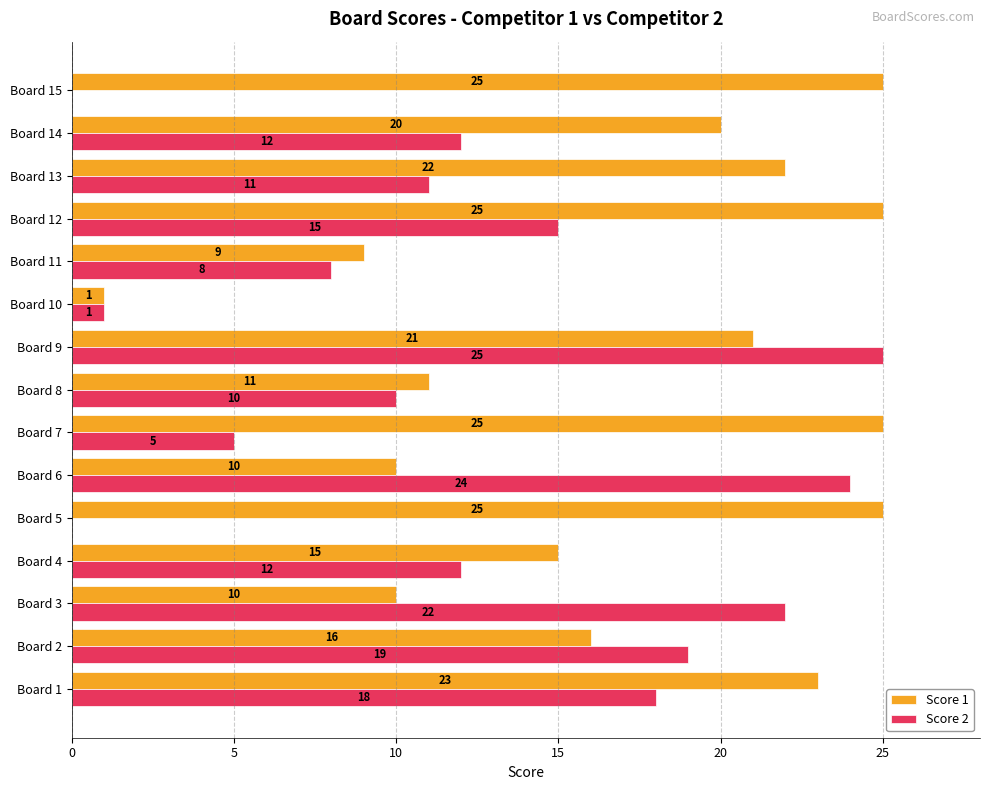

Which series changed the most between Board 6 and Board 15?

Score 2